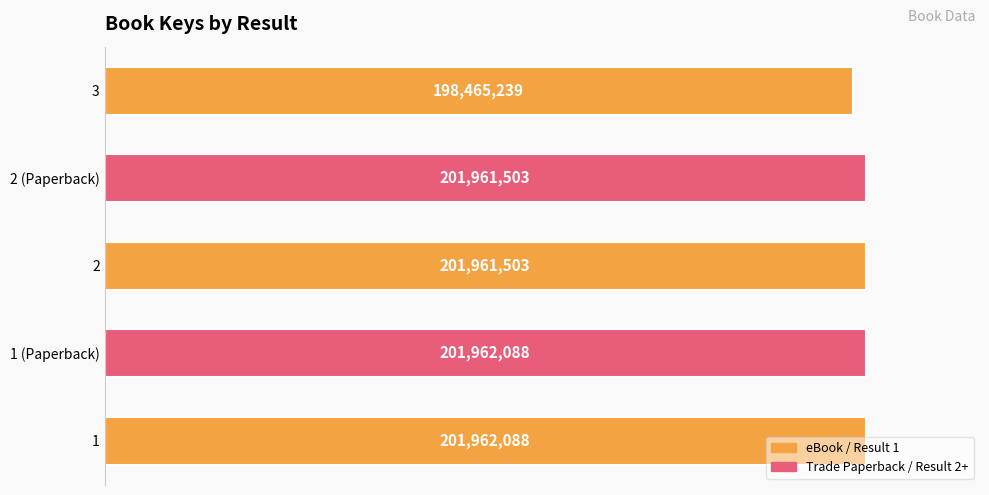

Does the chart contain any negative values?

No